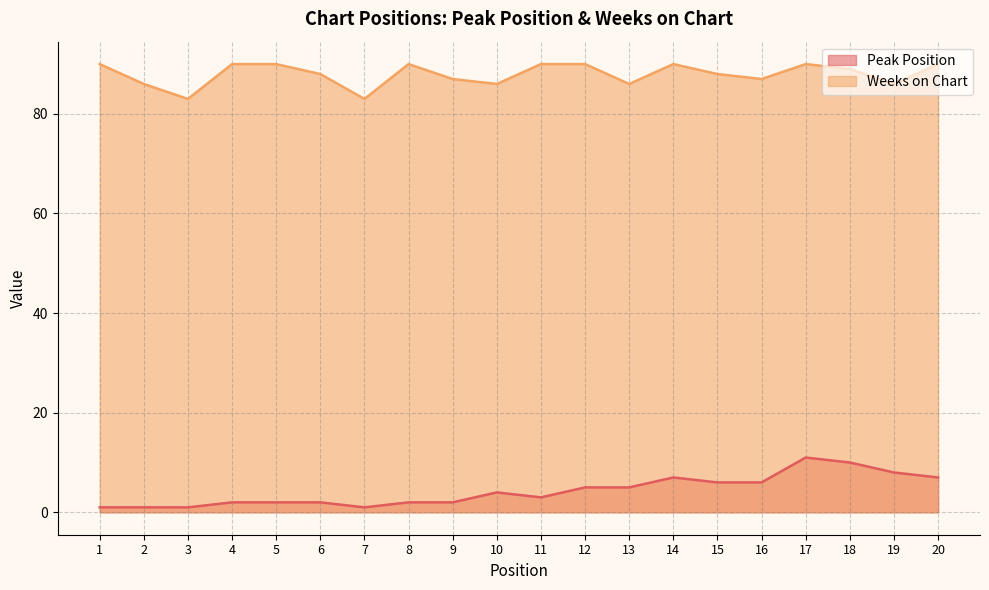

True or false: Peak Position and Weeks on Chart cross at least once.

False